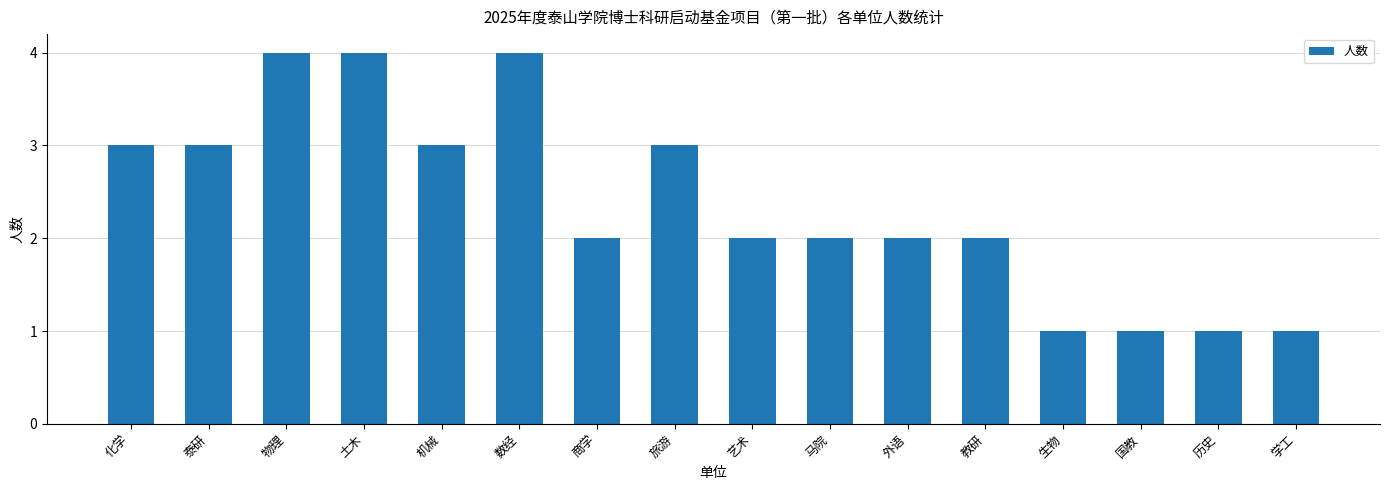

Reading right to left, transcribe all the data shown in this chart.

学工=1	历史=1	国教=1	生物=1	教研=2	外语=2	马院=2	艺术=2	旅游=3	商学=2	数经=4	机械=3	土木=4	物理=4	泰研=3	化学=3